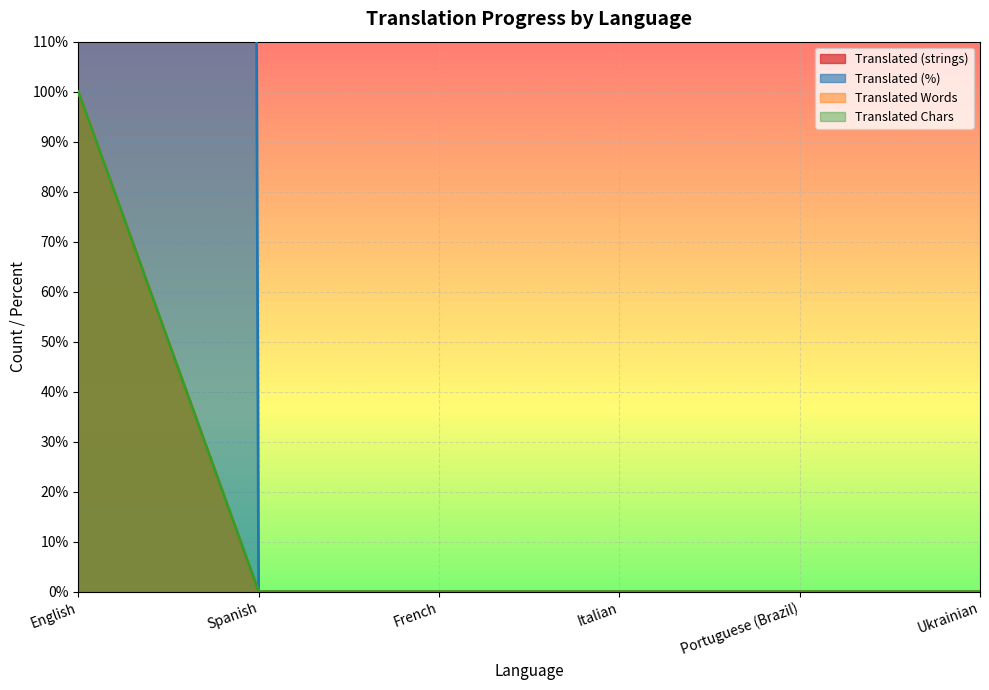

True or false: translated_chars has a value of 100 at English.

True